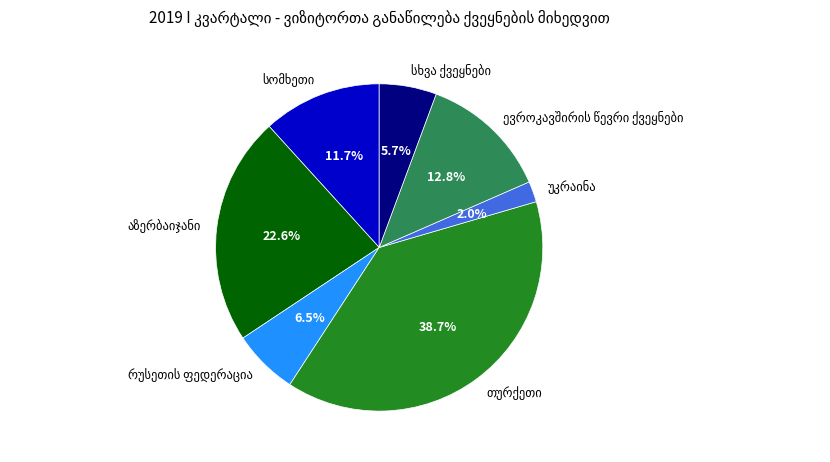

How many segments does this pie chart have?

7